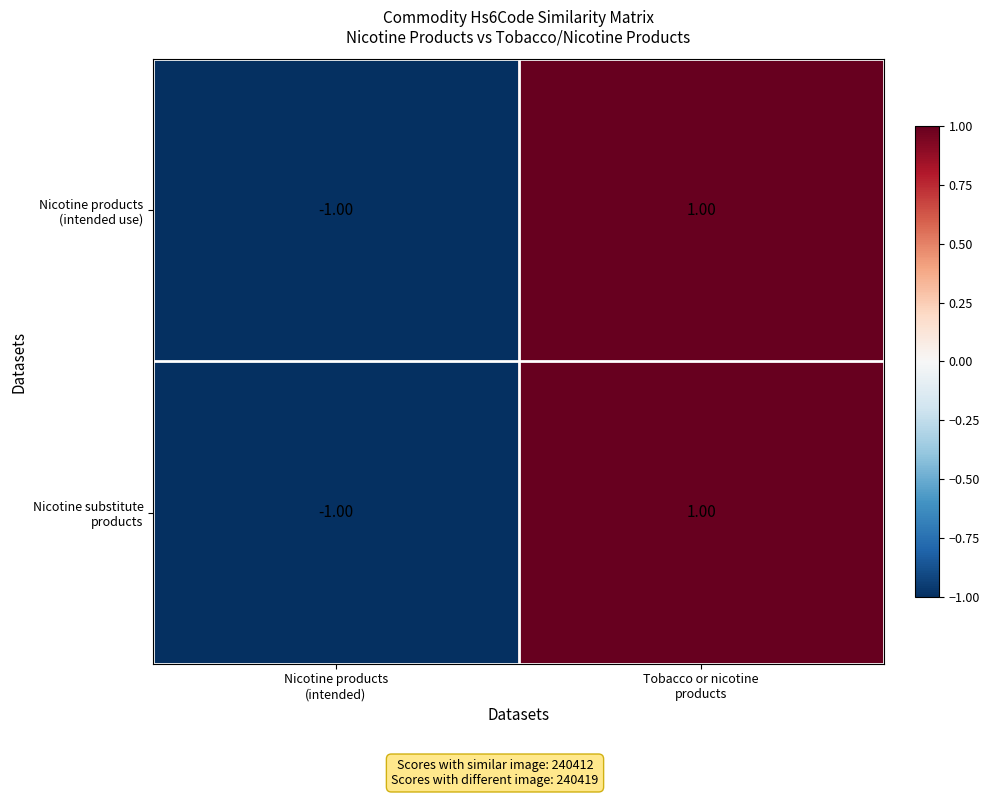

How many distinct data groups are displayed?

2